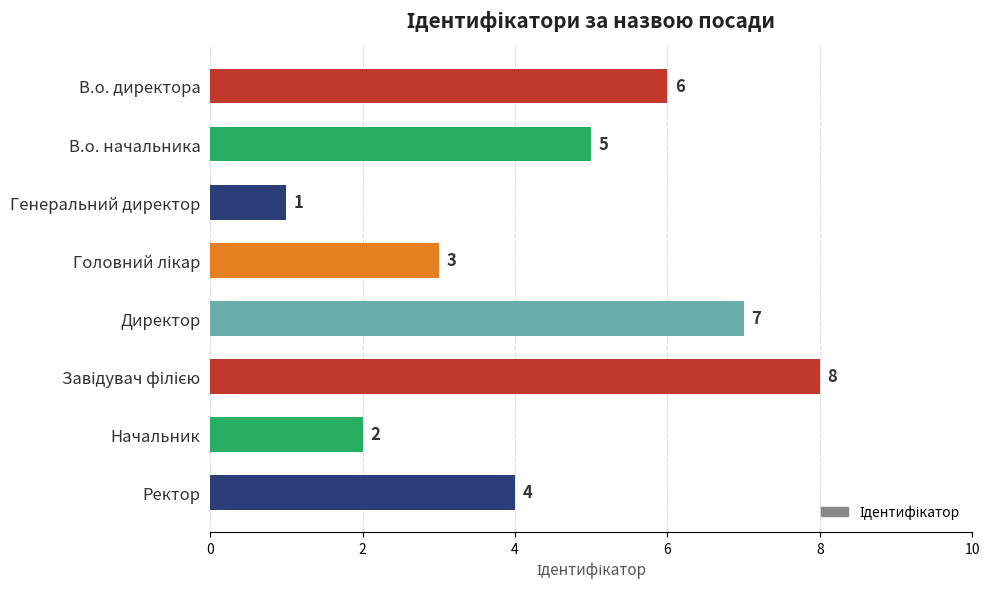

Reading top to bottom, what are all the values shown in this chart?

6	5	1	3	7	8	2	4